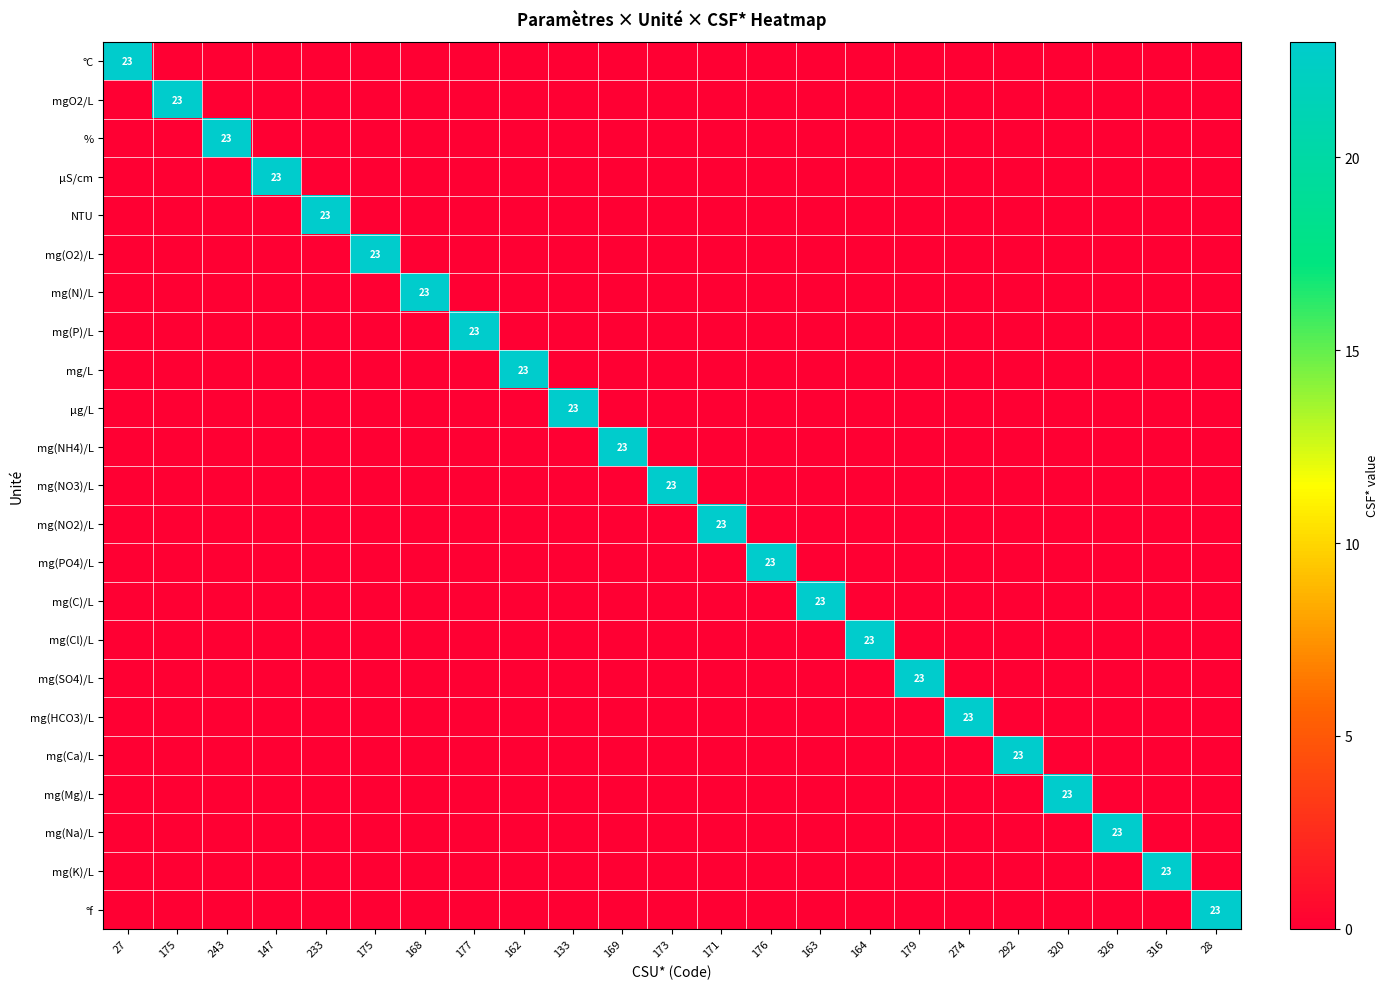

Which has a higher value, 179 or 133?

179